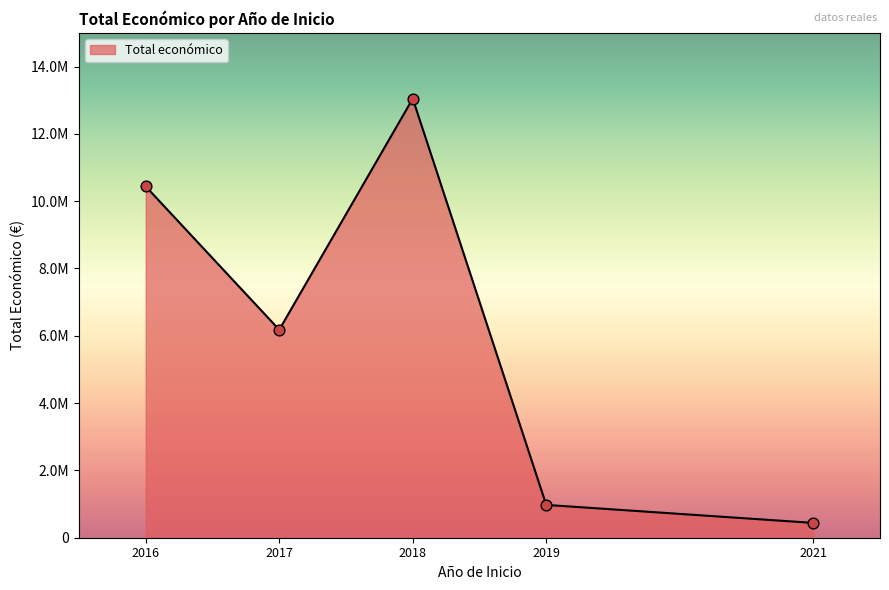

Is this an area chart (filled region under the line)?

Yes